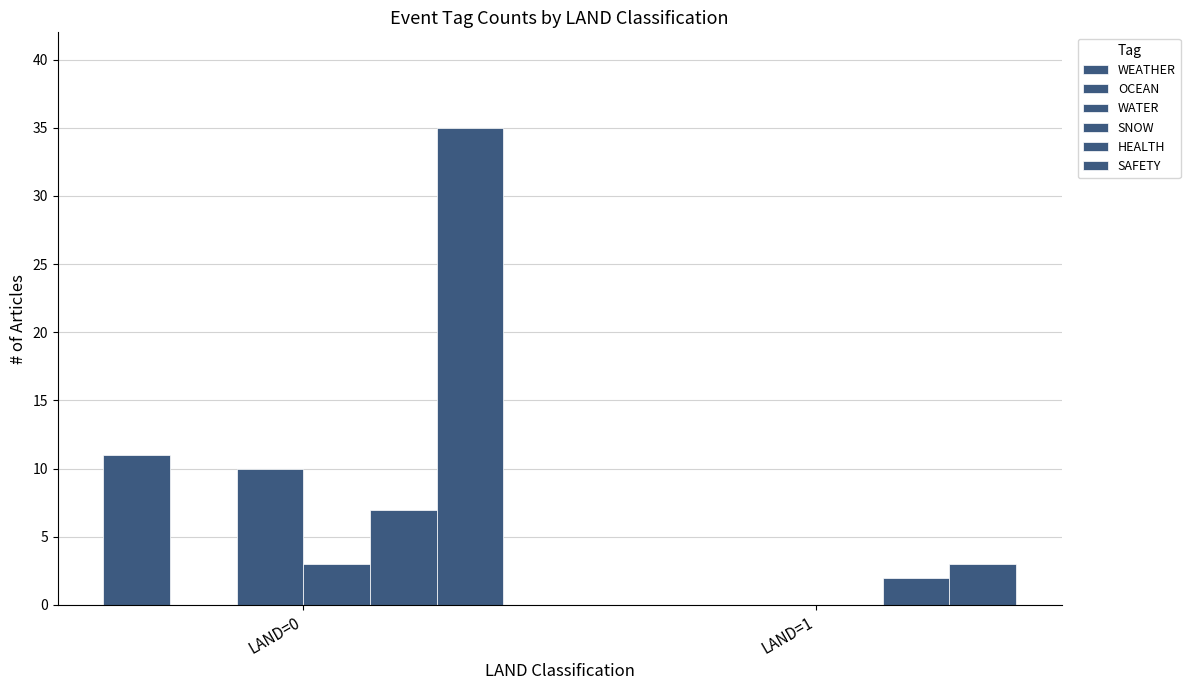

Count the number of categories in the chart.

2